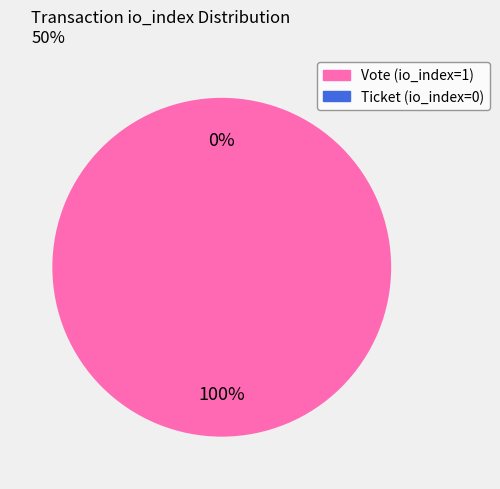

Is Vote (io_index=1) the majority of the pie?

Yes